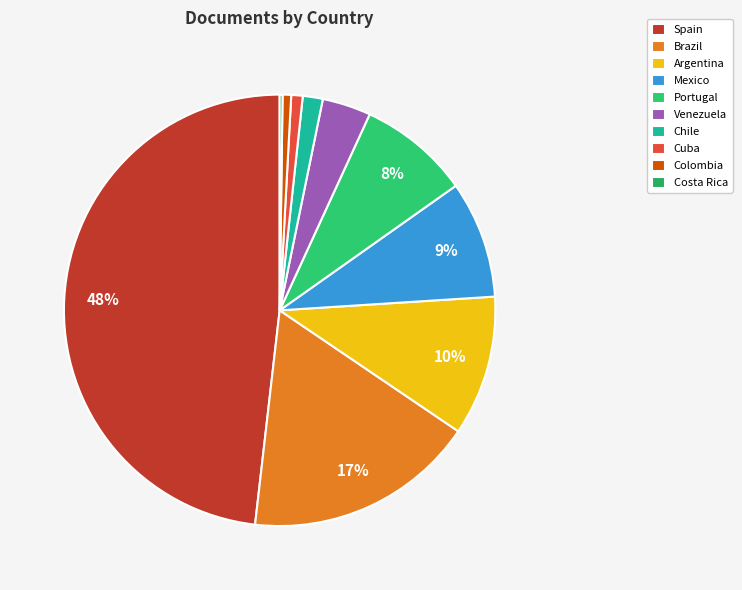

How much of the chart is everything except Brazil?

82.7%